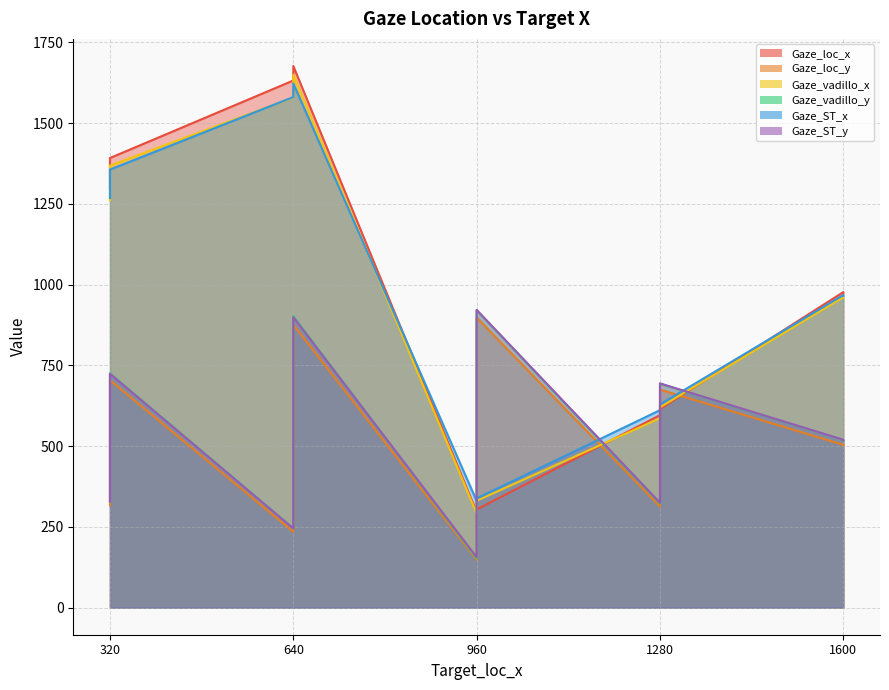

True or false: Gaze_ST_x has more than 0 interior local peaks.

True